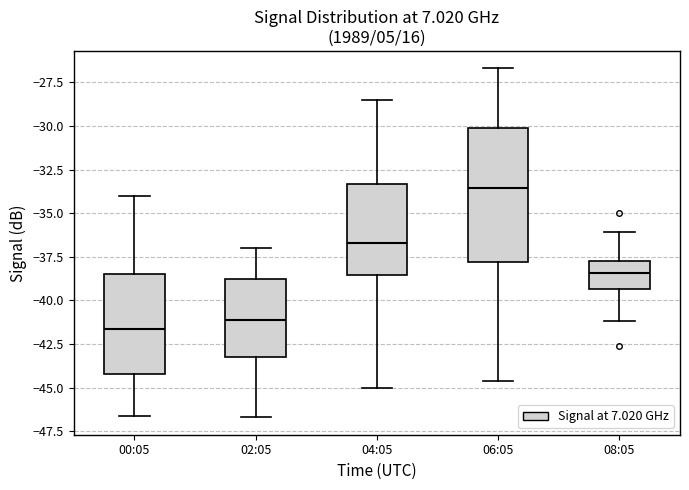

Reading left to right, read every box against the y-axis: the position of its median line, the range the box covers, and the ends of its whiskers. The values are not printed on the chart, so give them approximately, as read against the axis.

00:05: median -41.5, box -44.0 to -38.5, whiskers -46.5 to -34.0
02:05: median -41.0, box -43.0 to -39.0, whiskers -46.5 to -37.0
04:05: median -36.5, box -38.5 to -33.5, whiskers -45.0 to -28.5
06:05: median -33.5, box -38.0 to -30.0, whiskers -44.5 to -26.5
08:05: median -38.5, box -39.5 to -37.5, whiskers -41.0 to -36.0